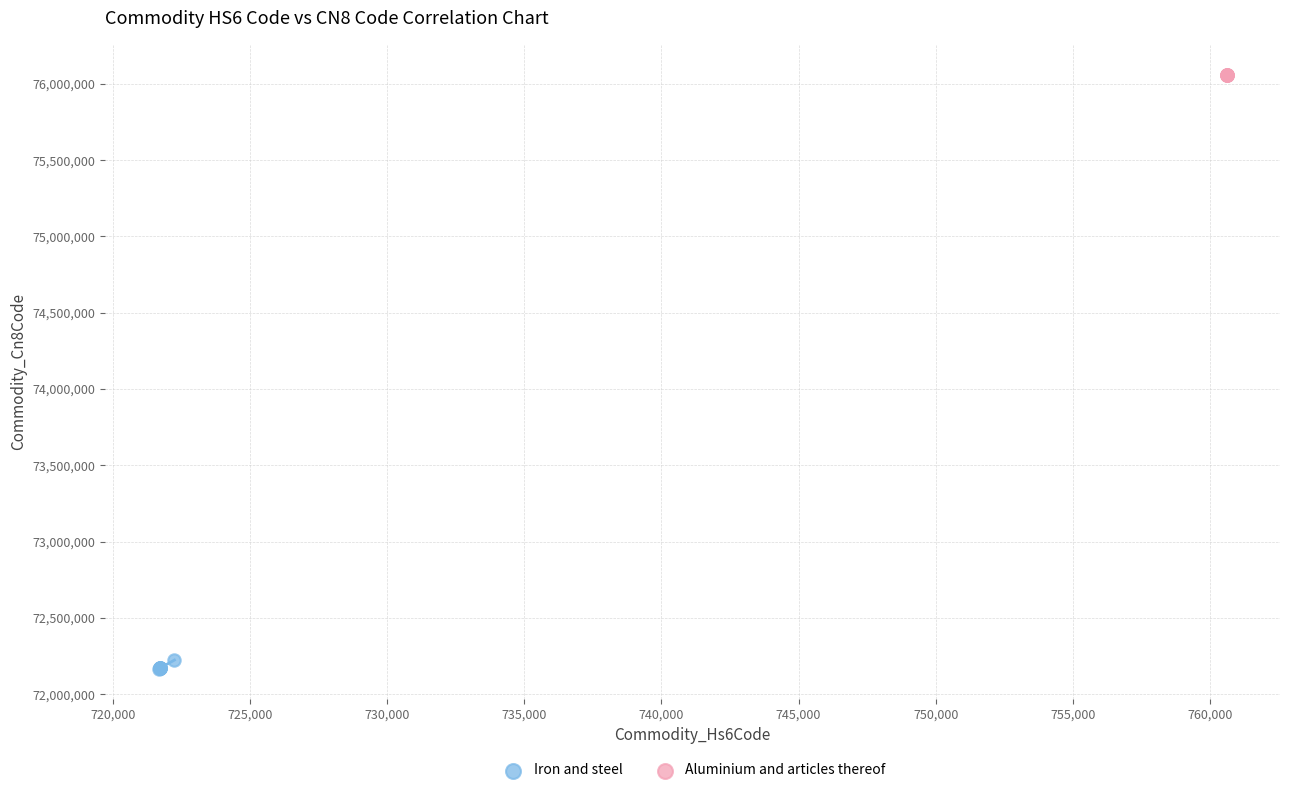

Which series reaches the maximum Y coordinate?

Aluminium and articles thereof